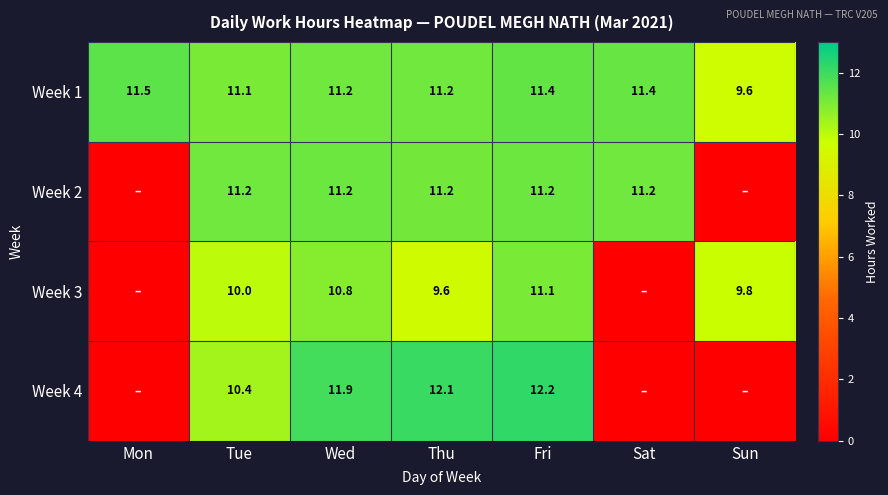

At which label does Week 1 first exceed 11?

Mon